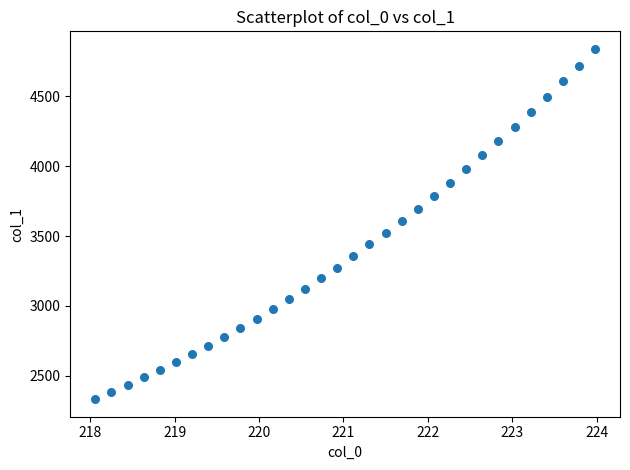

Count the number of points in this scatter plot.

32